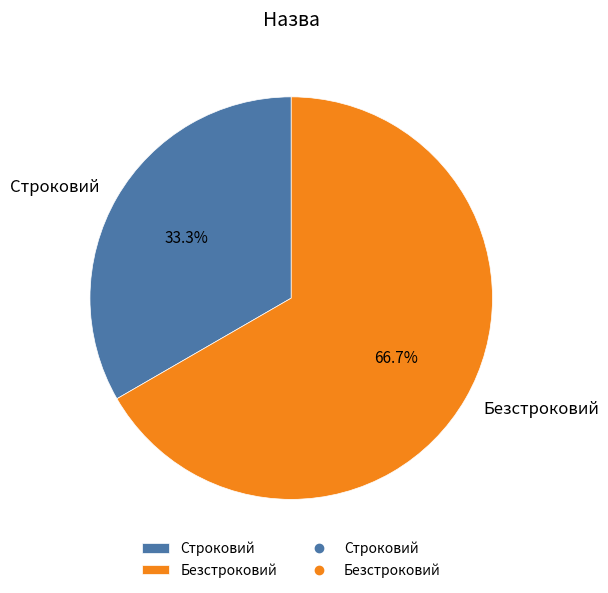

How much of the chart is everything except Строковий?

66.7%